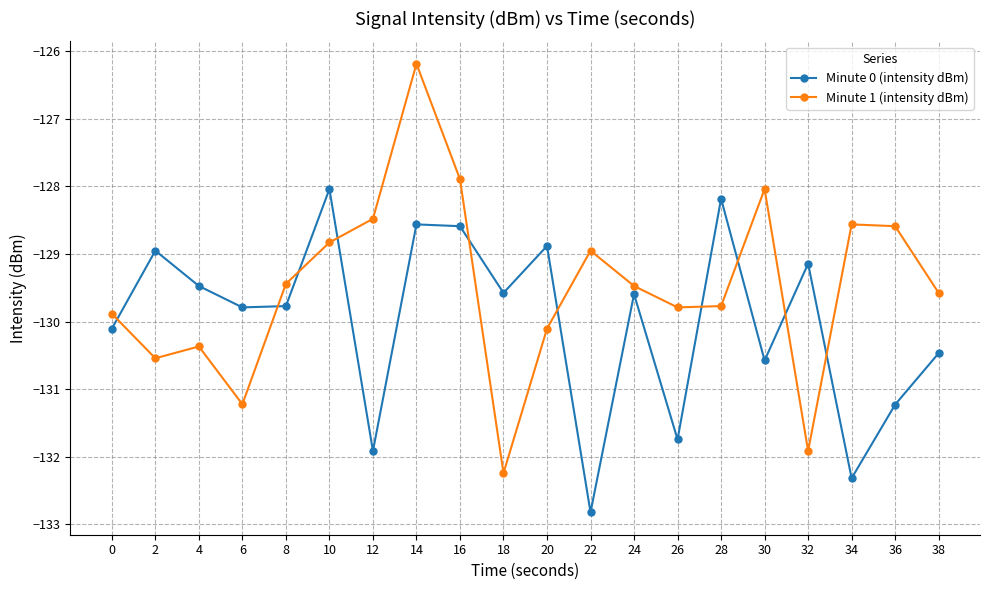

Does the chart display data point markers on the line(s)?

Yes